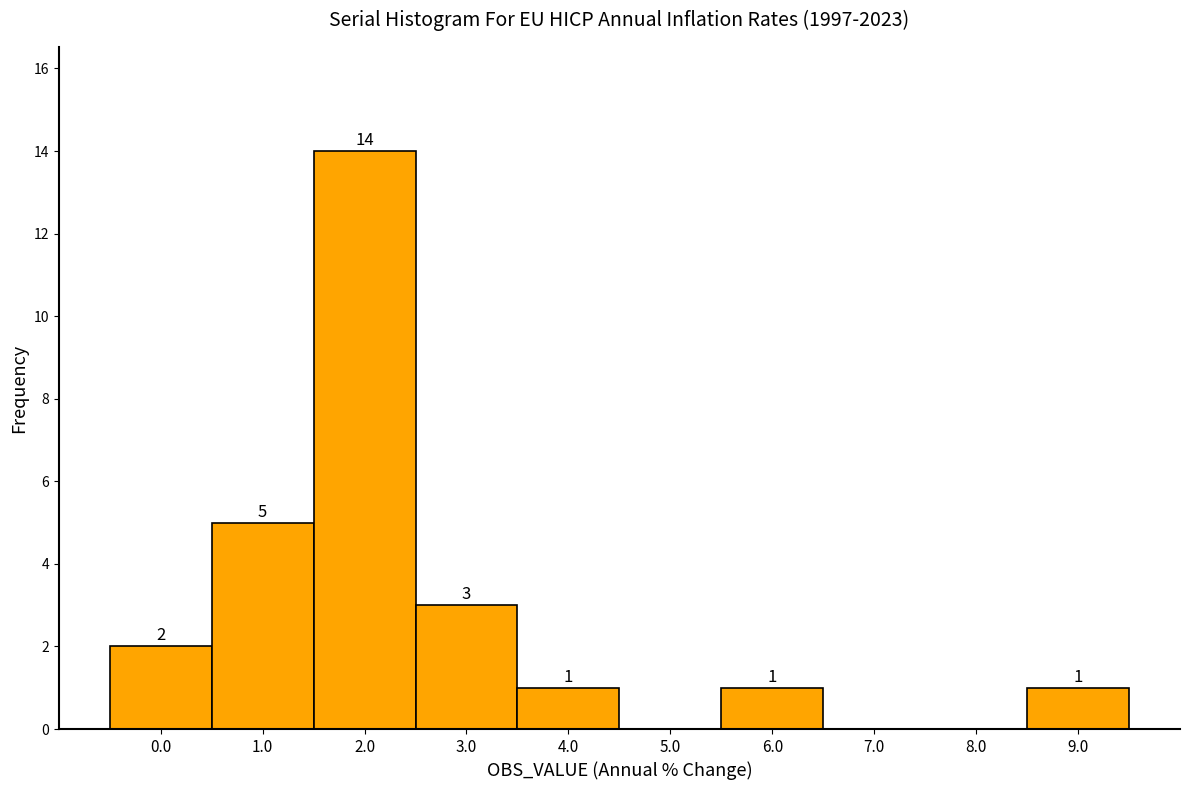

Which range on the x-axis has the tallest bar?

1.5 to 2.5